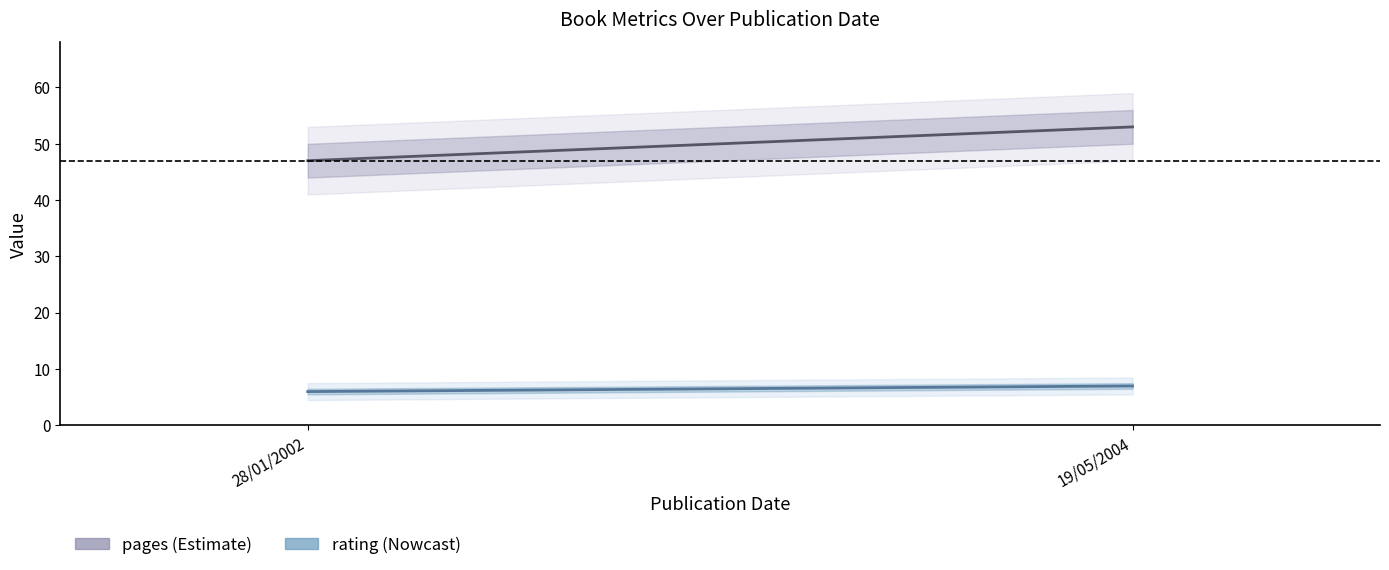

What are all the series names shown in the legend?

pages, rating